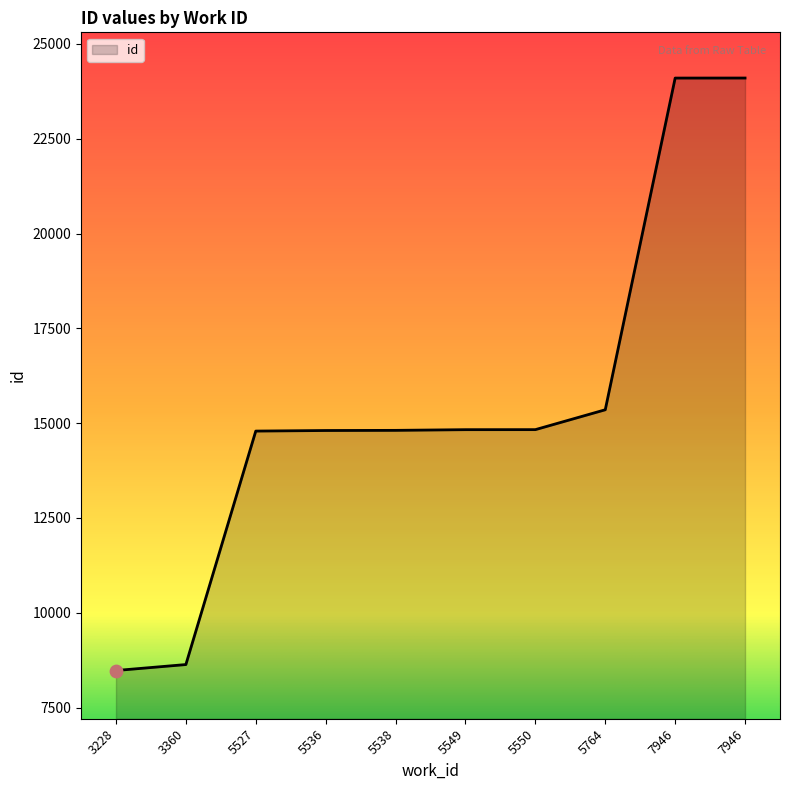

What is the change in value from 5549 to 7946?

+9272